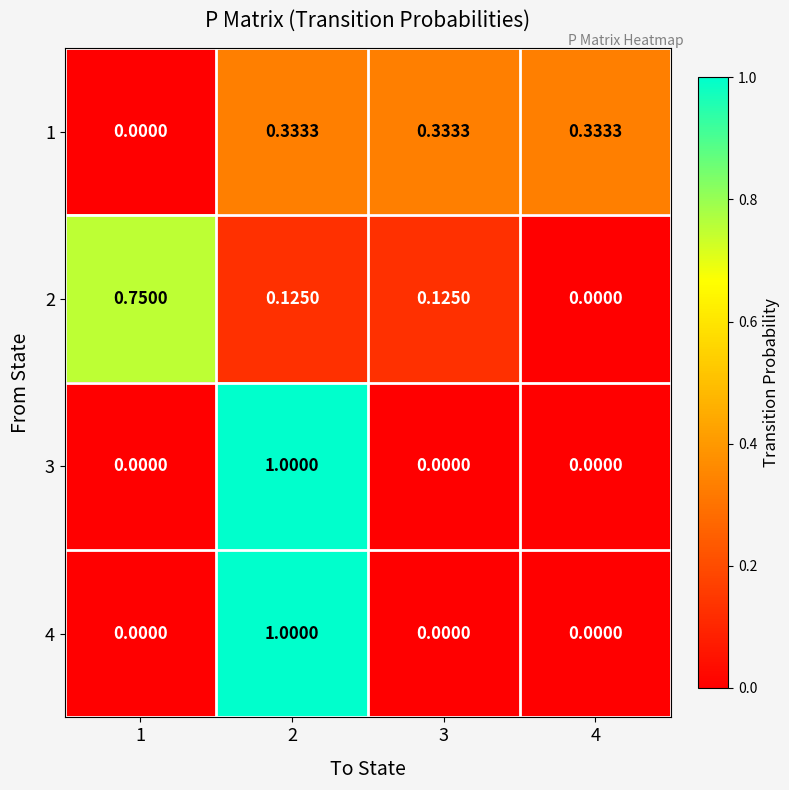

Is the value of 4 at 2 greater than the value of 1 at 1?

Yes